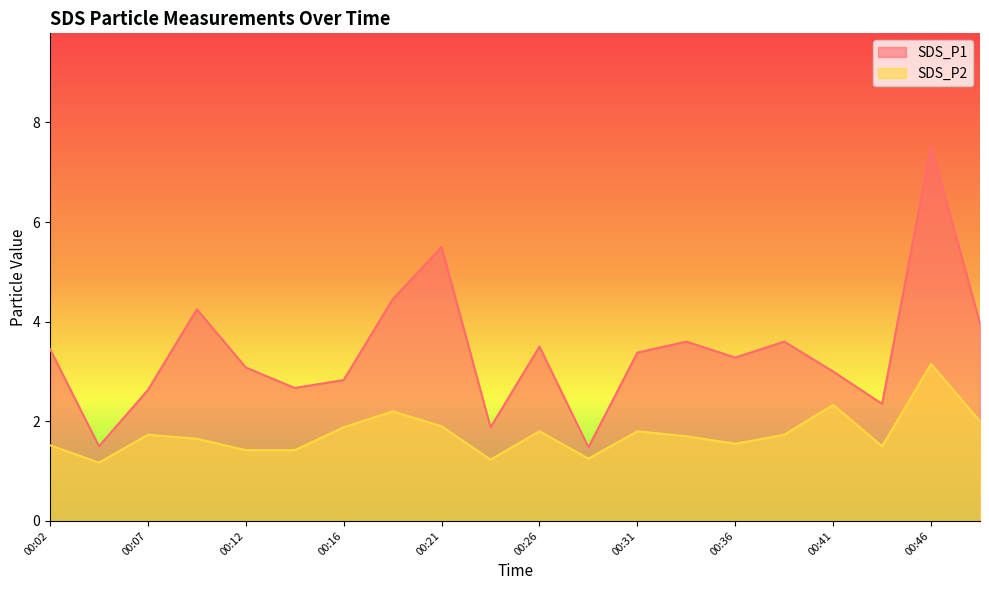

Reading right to left, transcribe all the data shown in this chart.

SDS_P1: 4.0	7.5	2.4	3.0	3.6	3.3	3.6	3.4	1.5	3.5	1.9	5.5	4.5	2.8	2.7	3.1	4.2	2.6	1.5	3.5
SDS_P2: 2.0	3.1	1.5	2.3	1.7	1.6	1.7	1.8	1.2	1.8	1.2	1.9	2.2	1.9	1.4	1.4	1.6	1.7	1.2	1.5